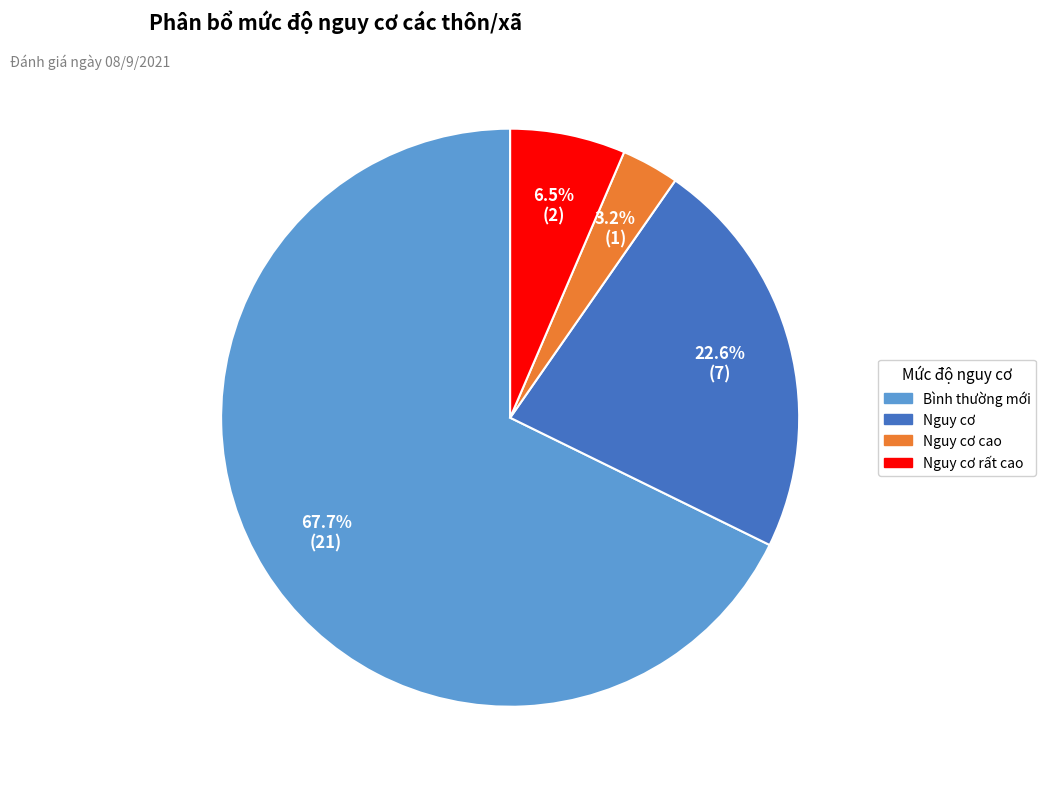

Does any single category account for the majority?

Yes